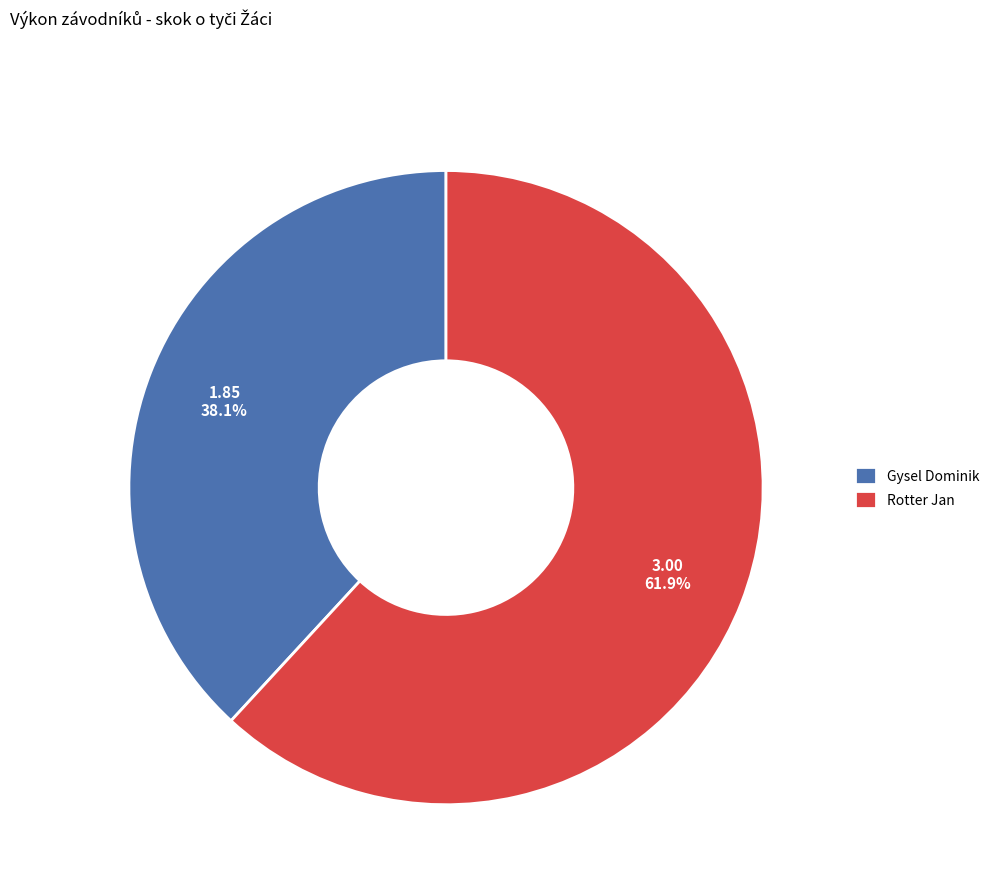

To the nearest percent, what is the average slice percentage?

50%